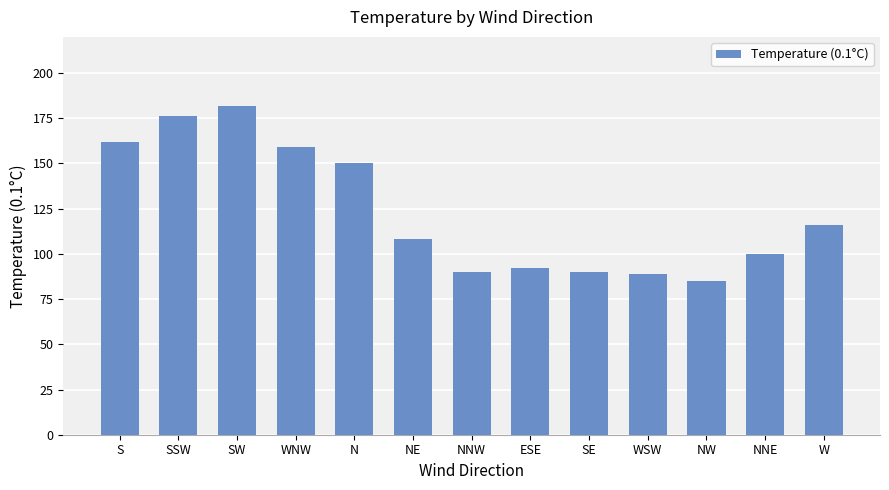

What is the sum of all values?

1599